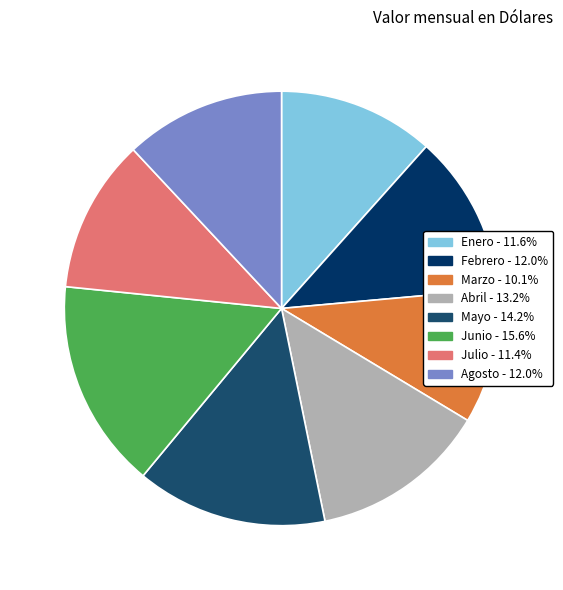

To the nearest percent, what is the difference between the largest and smallest slice percentages?

6%